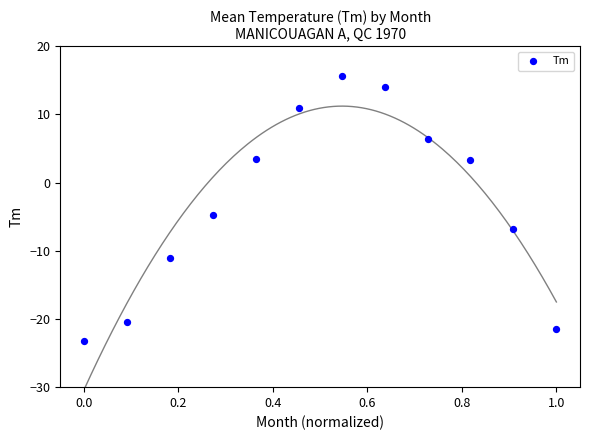

What is the average X value?

0.5